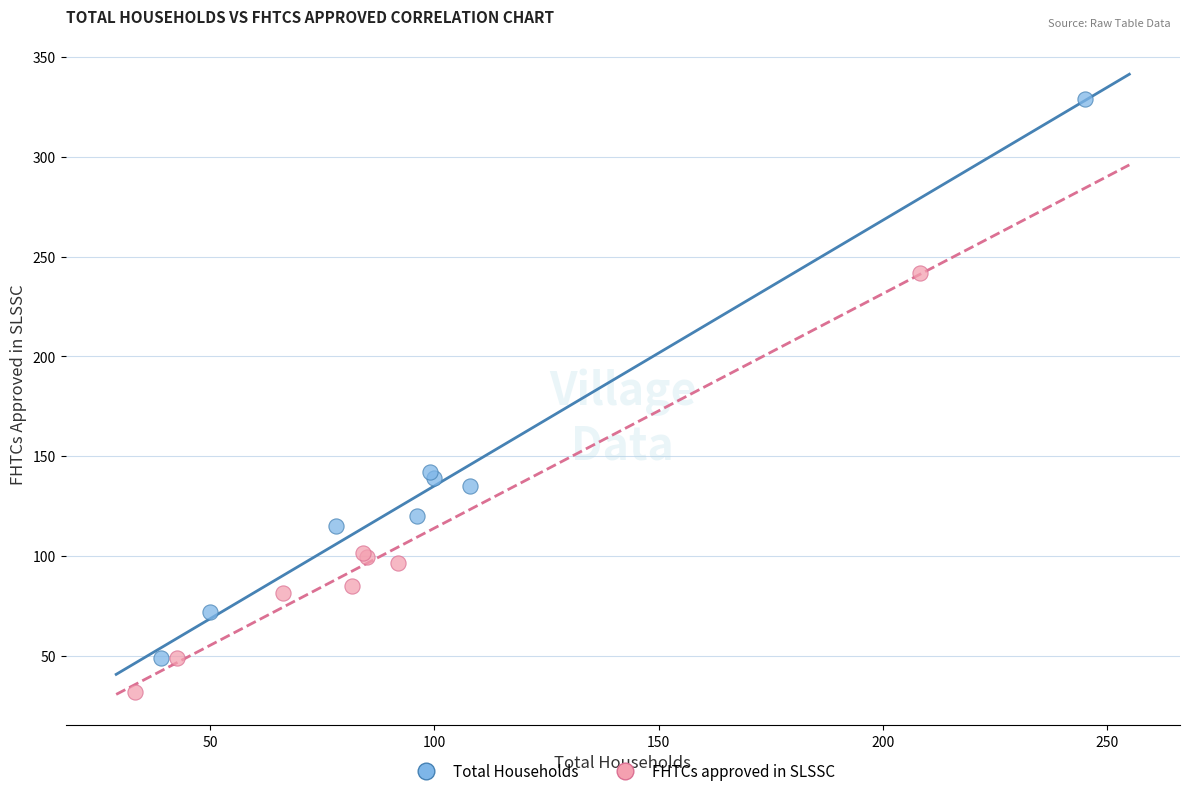

What are all the series names shown in the legend?

Total Households, FHTCs approved in SLSSC